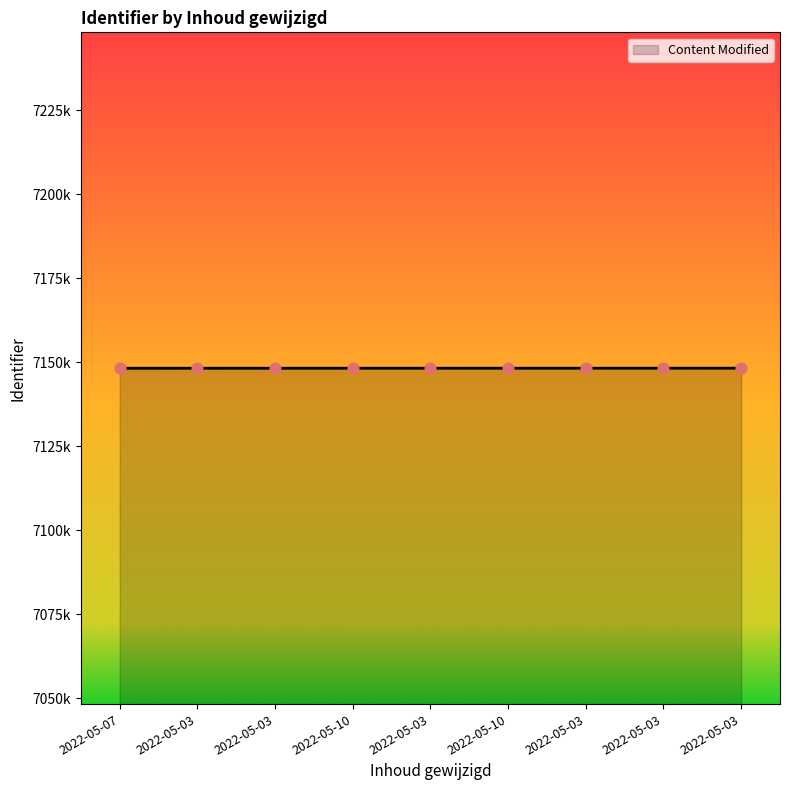

Which has a higher value, 2022-05-03 or 2022-05-03?

2022-05-03